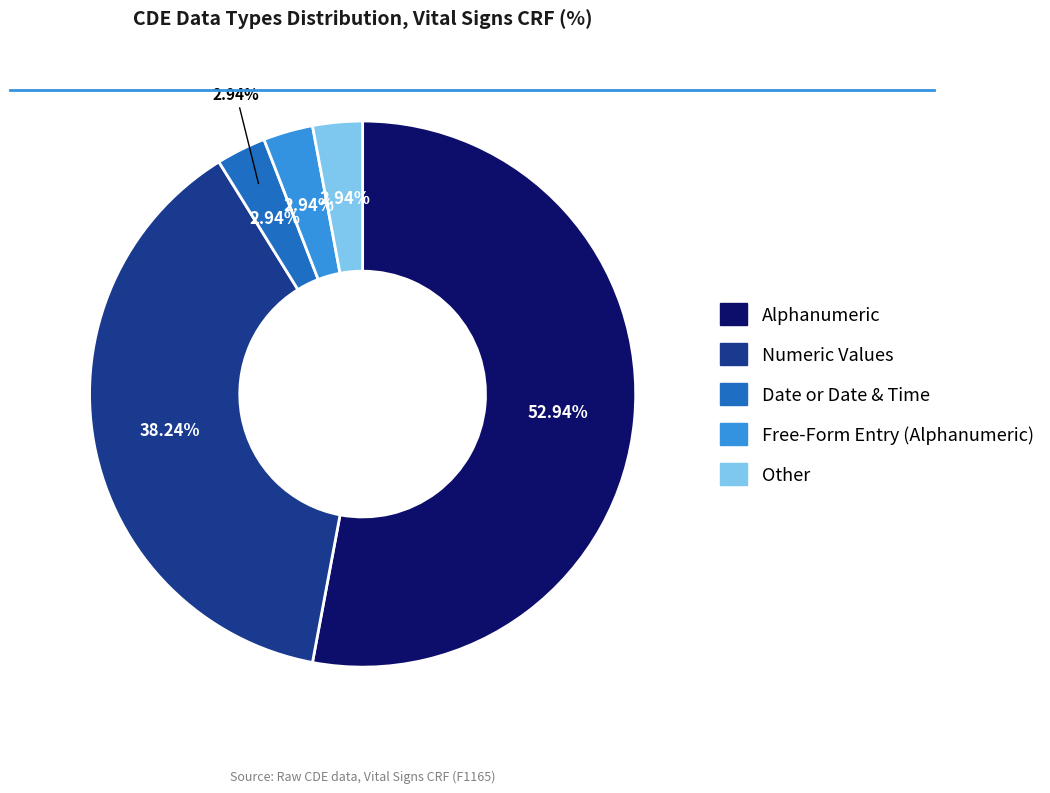

What percentage is NOT represented by Date or Date & Time?

97.1%